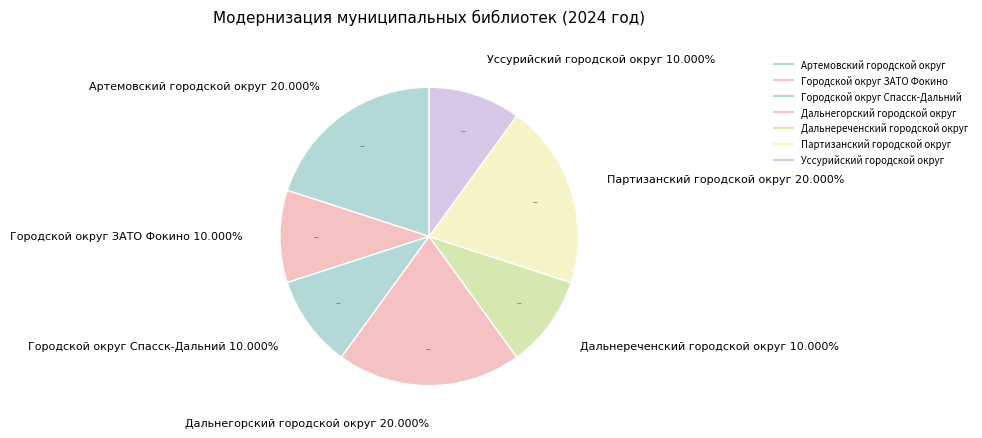

Which slice is the smallest?

Городской округ ЗАТО Фокино